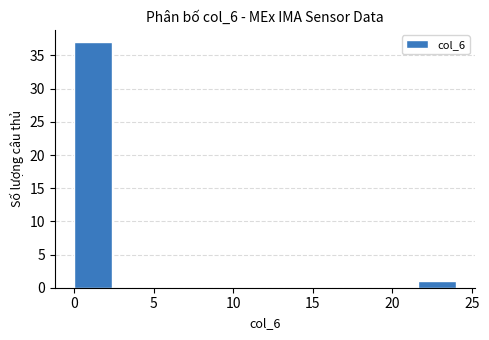

What is the height of the bar covering 0.0 to 2.4 on the x-axis? Neither the bar edges nor the heights are printed on the chart, so give them approximately, as read against the axes.

37